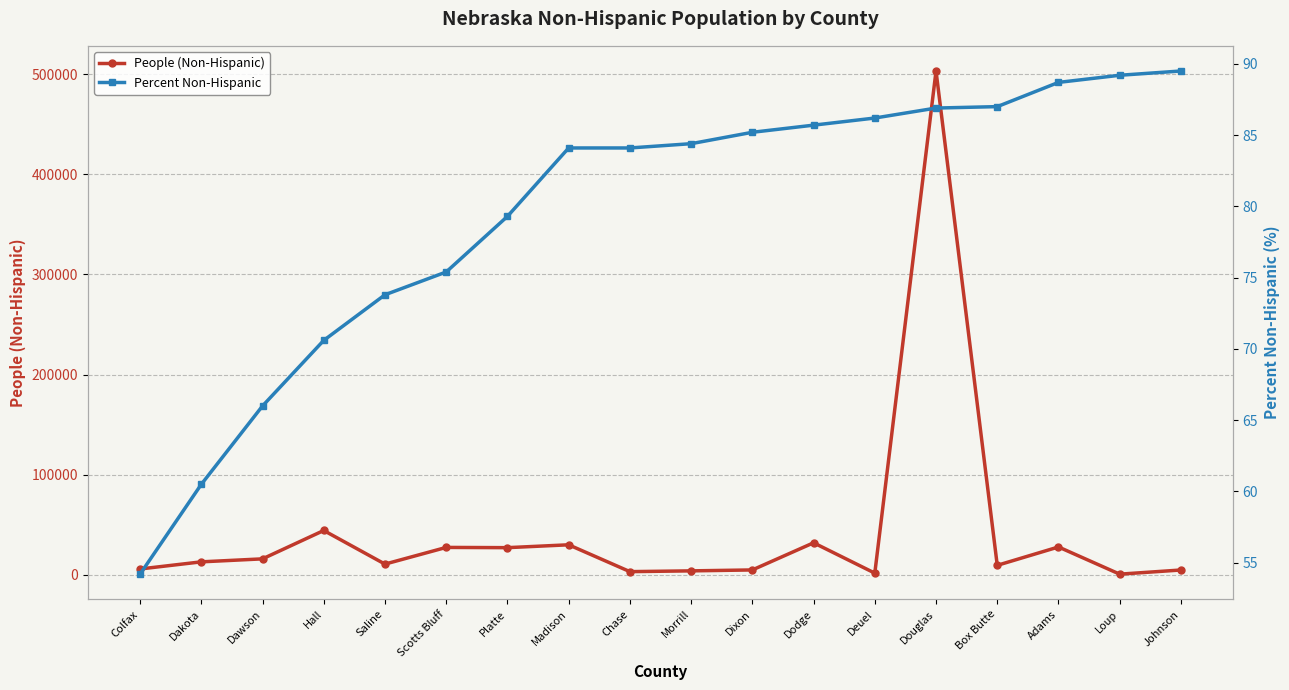

The Percent Non-Hispanic series shows 150.3 at Adams. True or false?

False